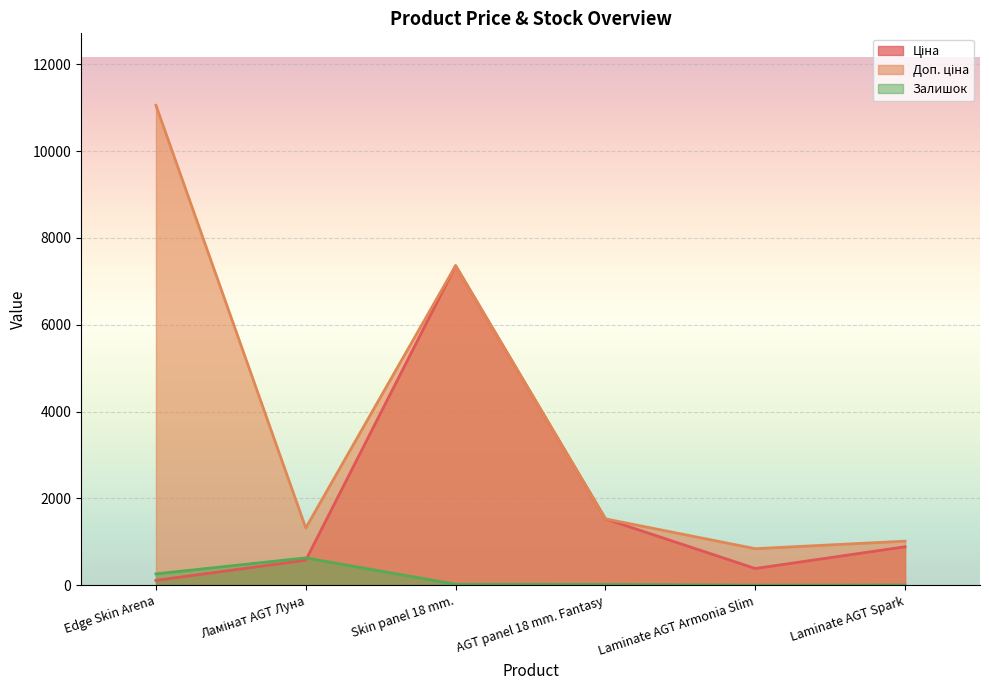

Does the chart display data point markers on the line(s)?

No